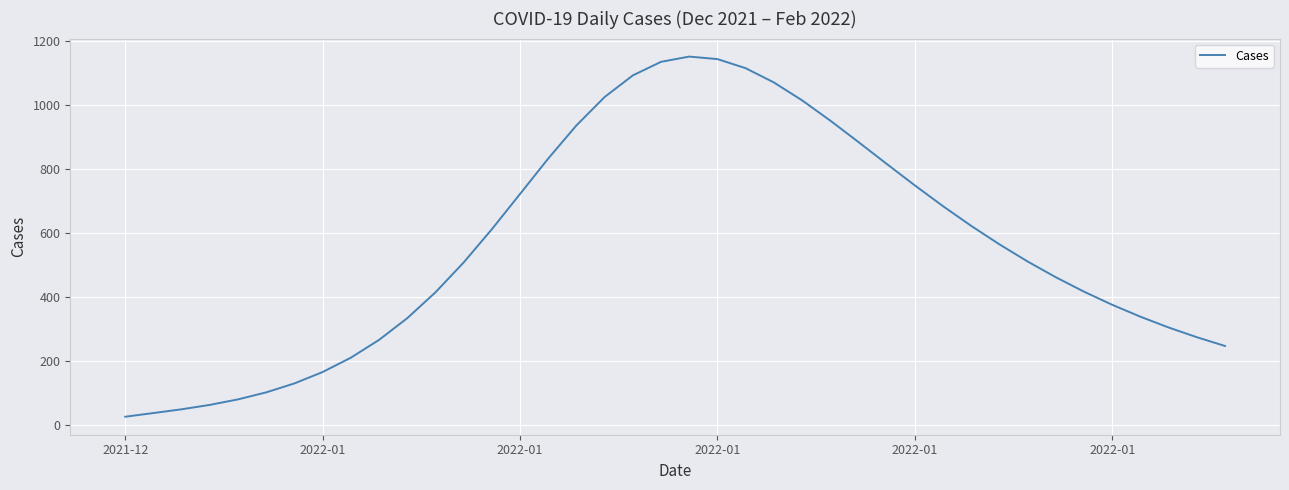

What is the smallest value displayed?

25.1